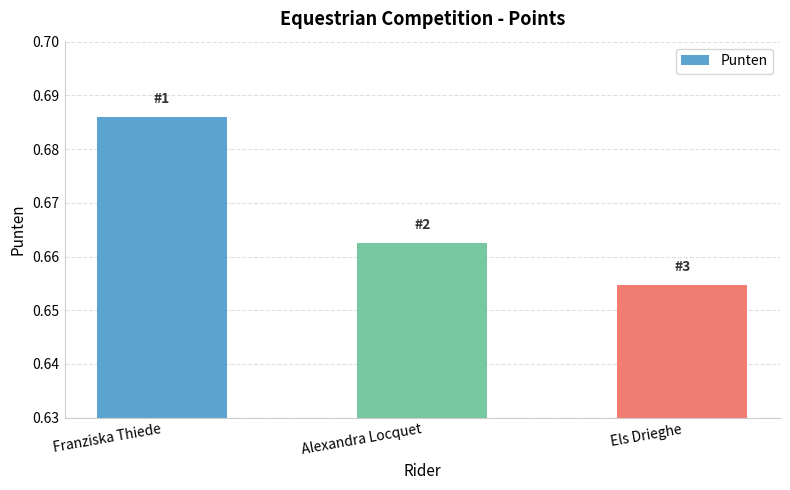

List the labels in order of value, smallest first.

Els Drieghe, Alexandra Locquet, Franziska Thiede